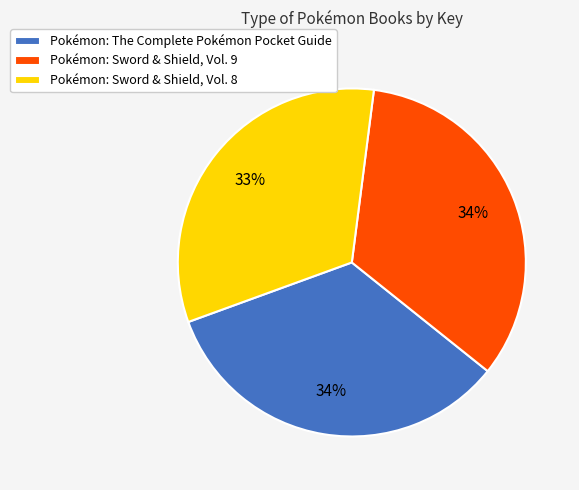

To the nearest percent, what portion does Pokémon: Sword & Shield, Vol. 9 represent?

34%